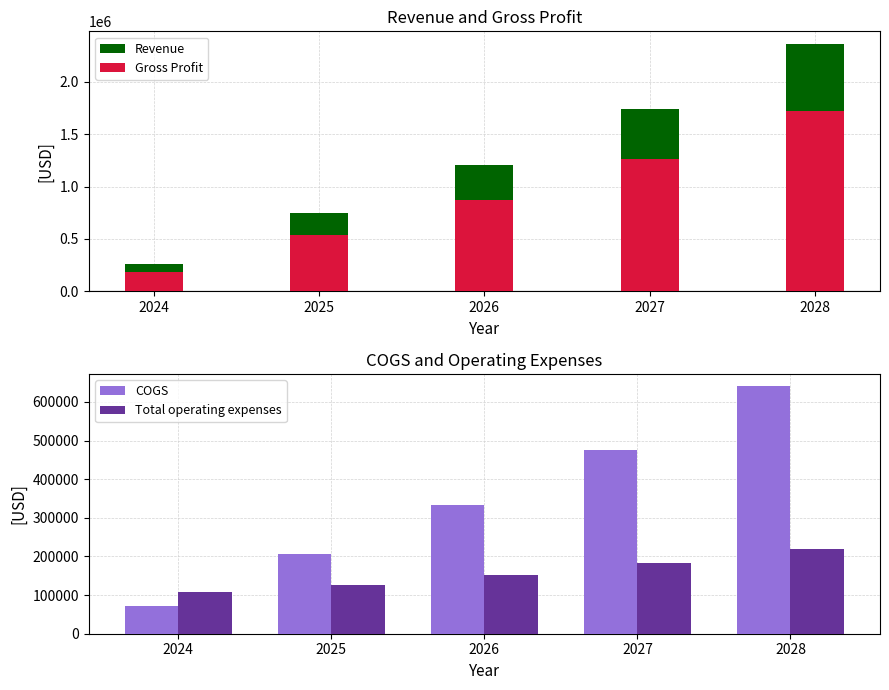

The value of Total operating expenses at 2028 is 219460.1. True or false?

True